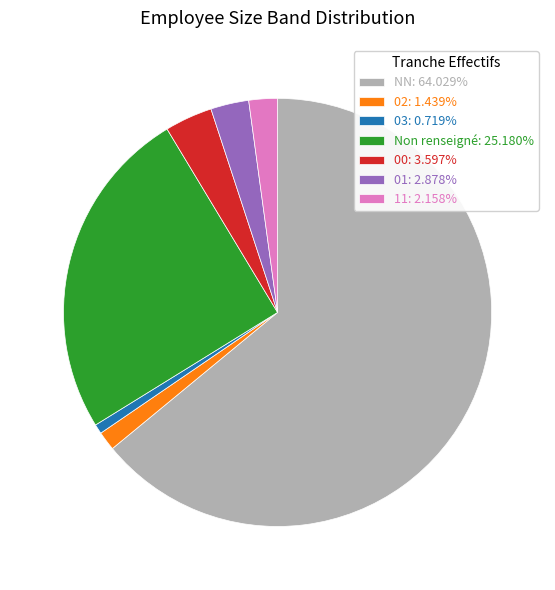

Does any single category account for the majority?

Yes